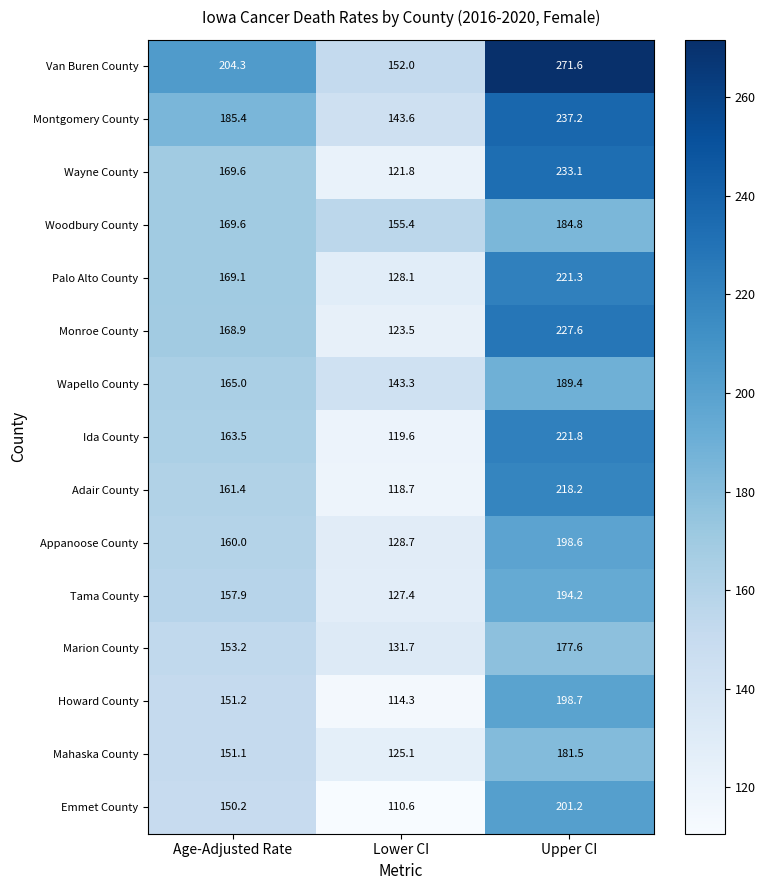

Which series has the widest spread of values?

Van Buren County